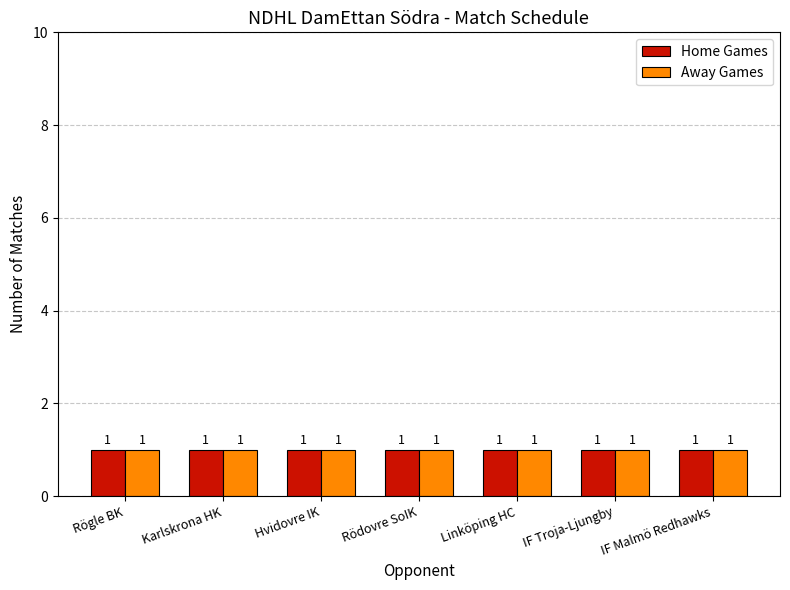

Are the bars grouped side by side (vs. stacked)?

Yes